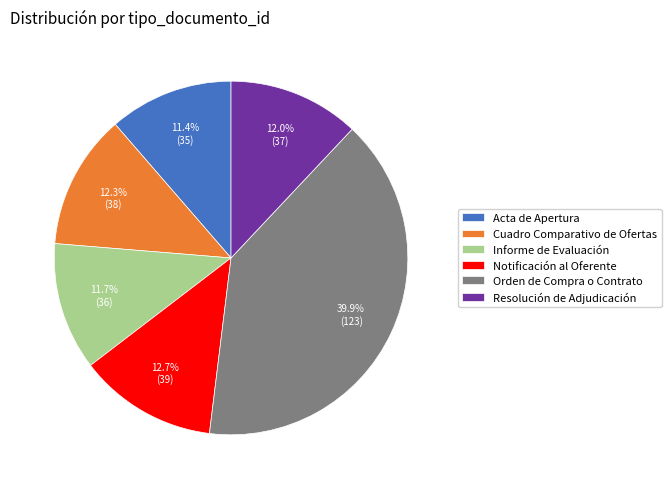

How many slices are in this pie chart?

6